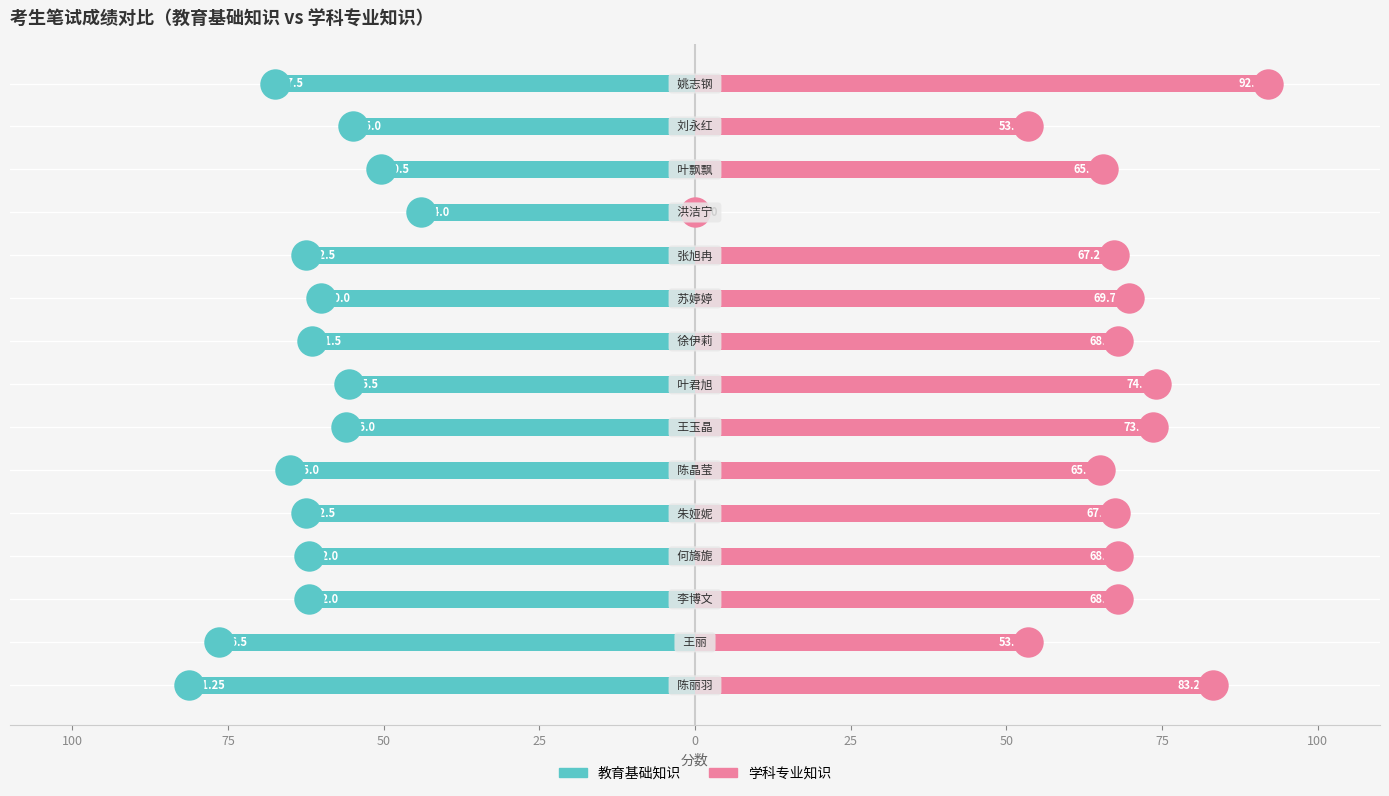

Which series has the largest total across all categories?

学科专业知识